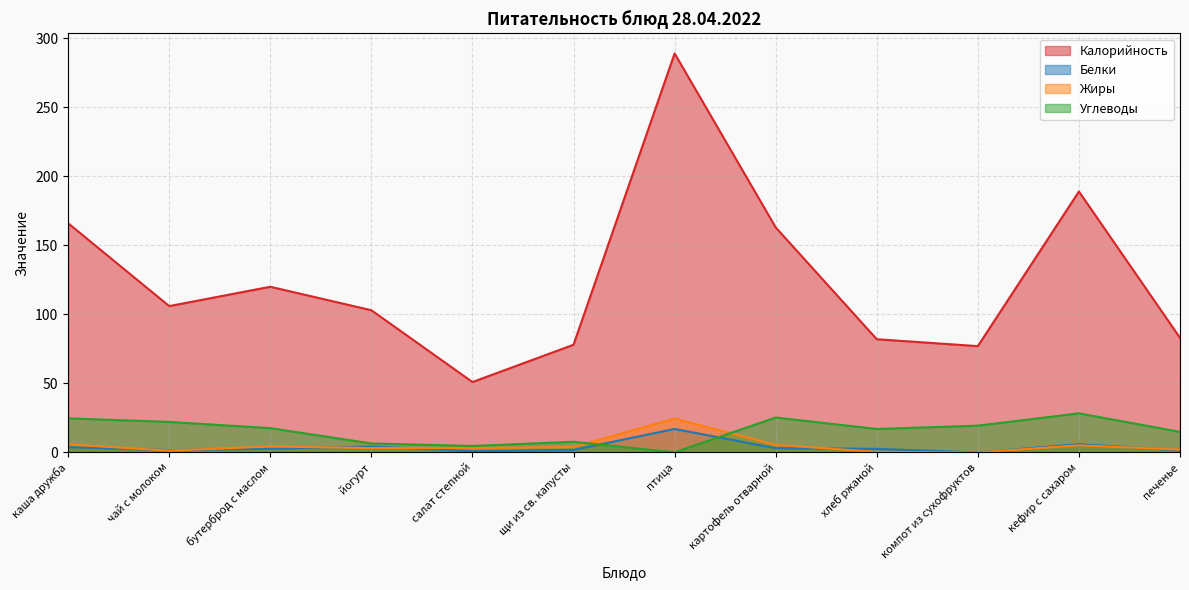

Reading left to right, what are all the values shown in this chart?

Калорийность: 166.0	106.0	120.0	103.0	51.0	78.0	289.0	163.0	82.0	77.0	189.0	83.0
Белки: 3.8	1.7	2.7	4.3	0.9	1.8	17.0	3.1	2.6	0.0	6.0	1.5
Жиры: 5.8	1.3	4.3	3.2	3.1	4.0	24.5	5.5	0.4	0.0	5.2	2.0
Углеводы: 24.7	22.1	17.6	6.5	4.7	7.7	0.1	25.3	17.0	19.4	28.3	14.9